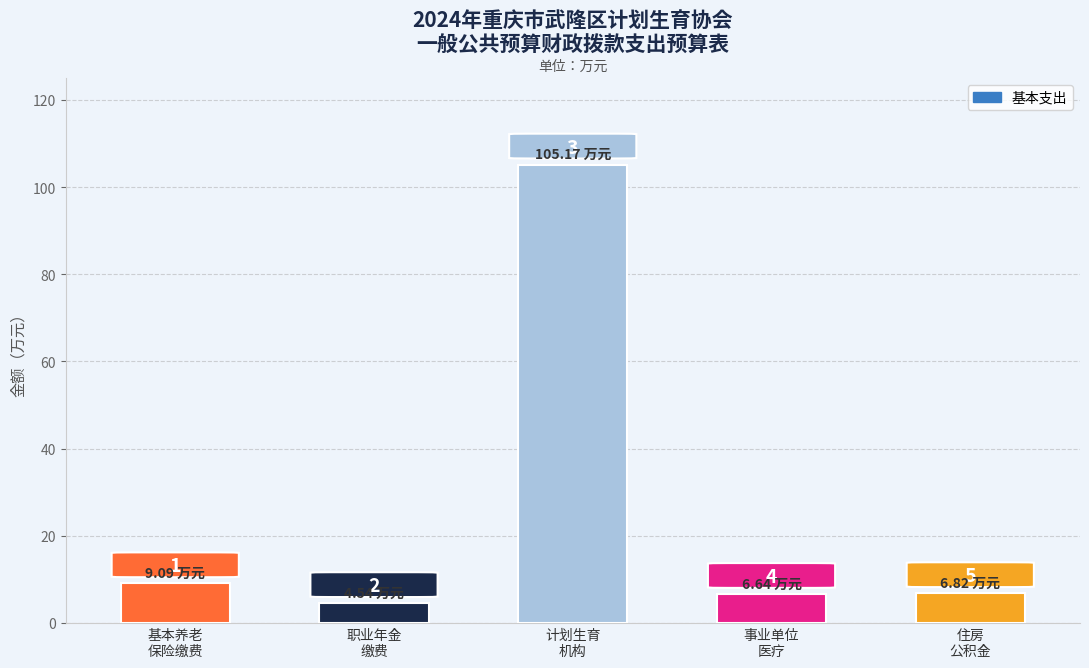

The chart shows a value of 4.5 at 职业年金
缴费. True or false?

True